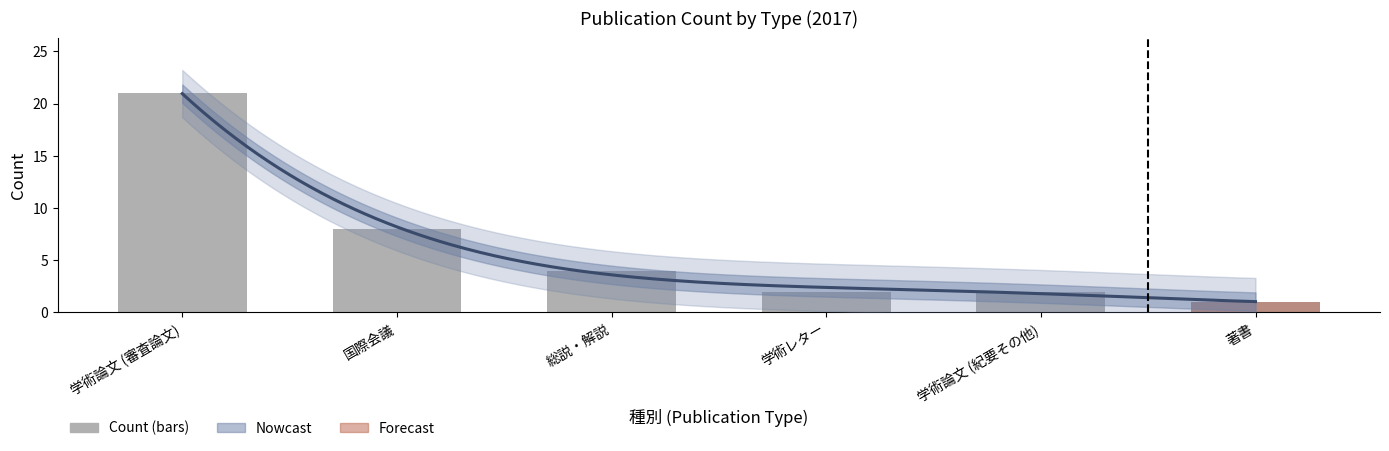

Reading left to right, list all the values displayed in this chart.

21	8	4	2	2	1